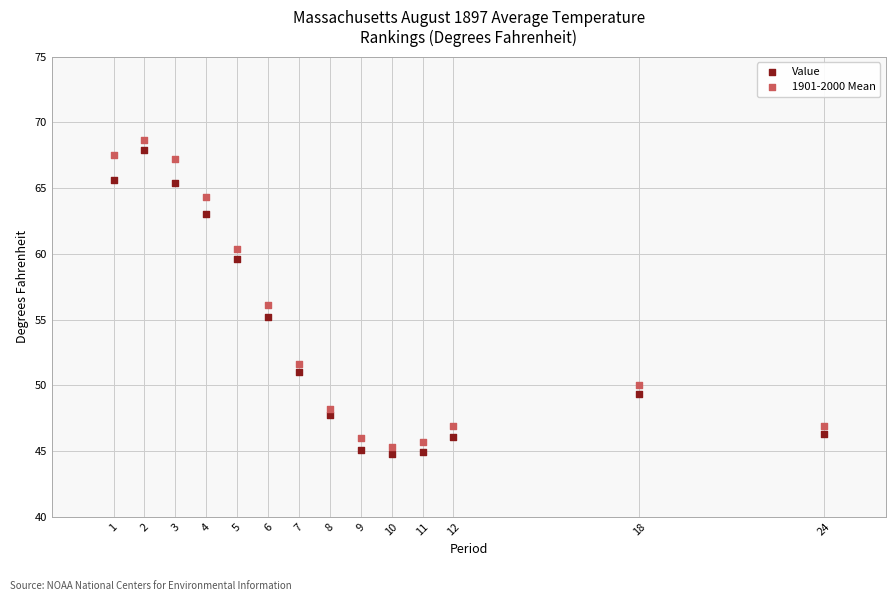

Which series has the largest Y range (max minus min)?

1901-2000 Mean